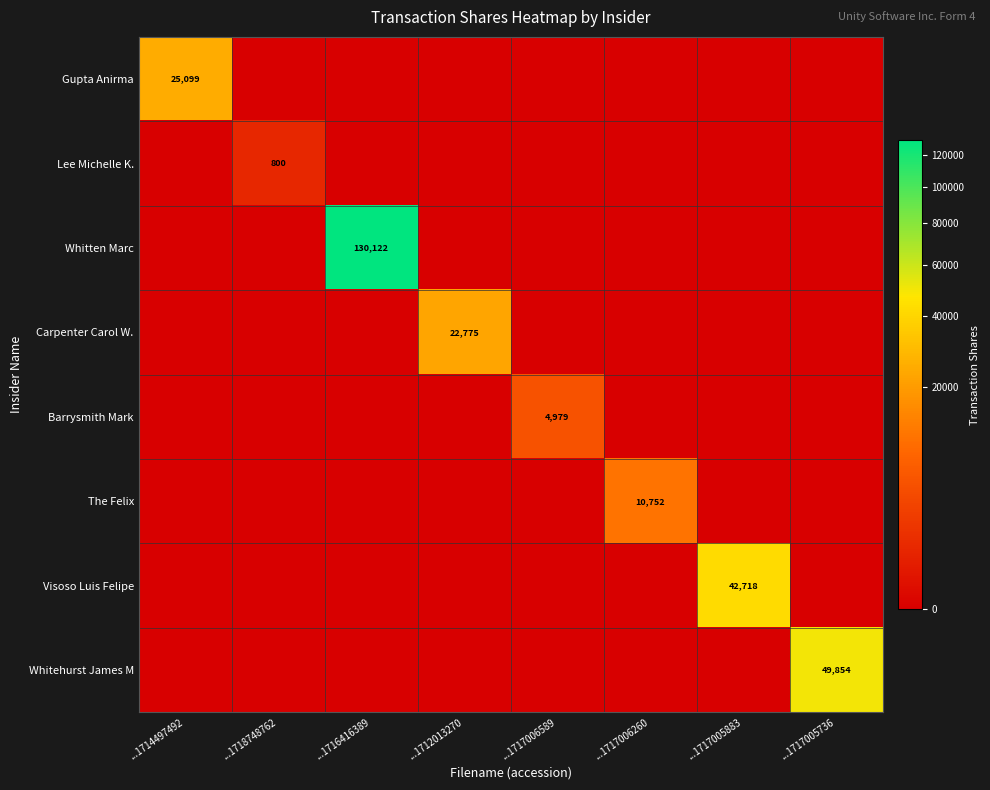

True or false: The Felix has a value of 10752 at ...1717006260.

True